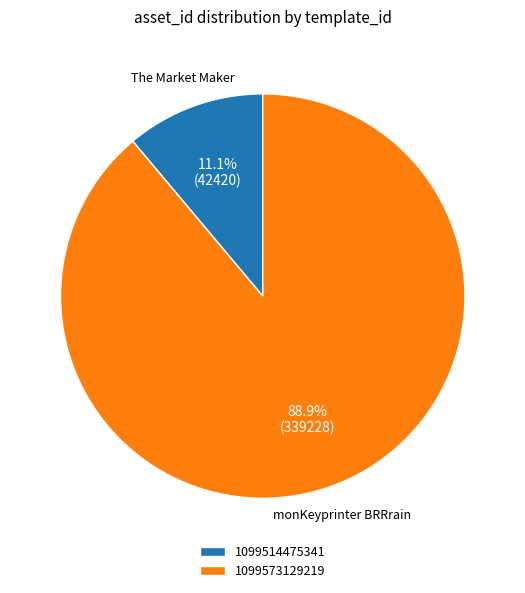

Rank the categories by value from highest to lowest.

1099573129219, 1099514475341